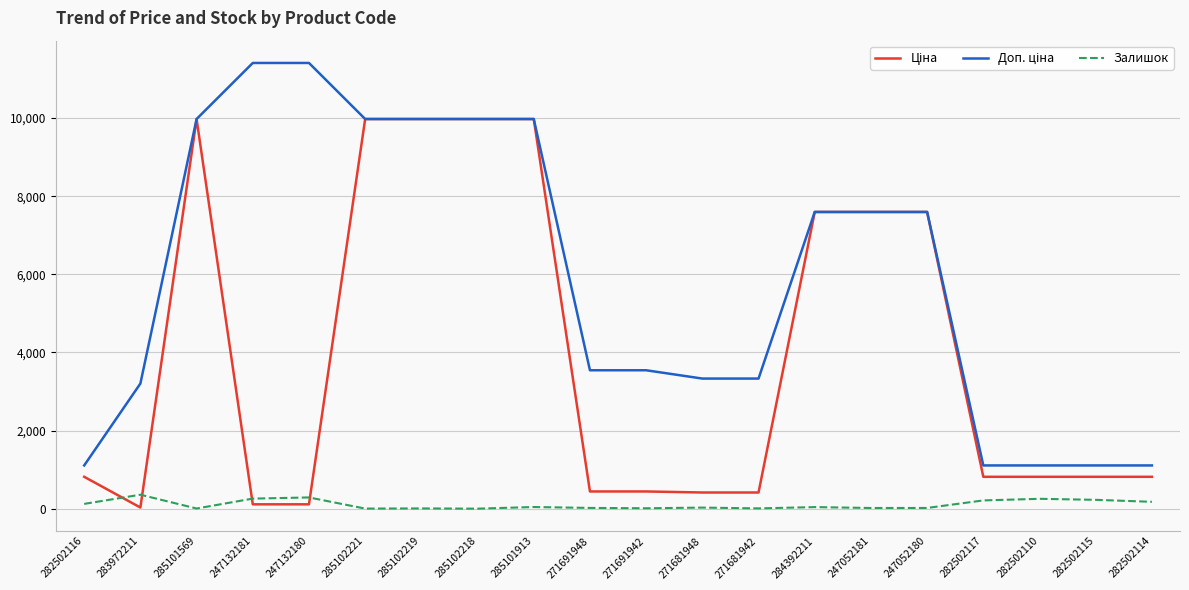

How many lines are shown in the chart?

3